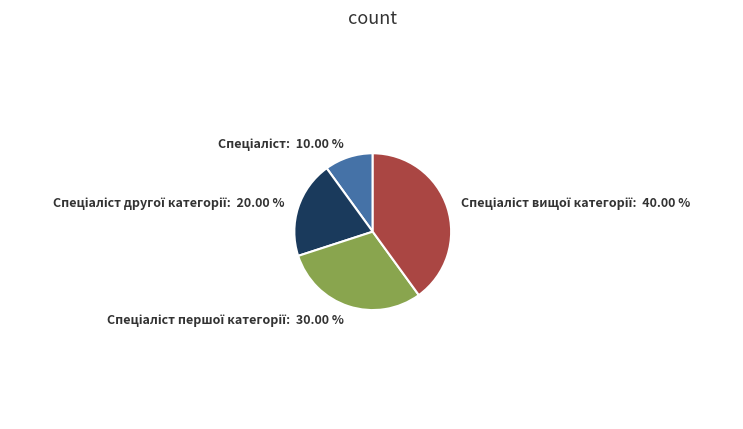

Is there any slice that represents more than half of the pie?

No